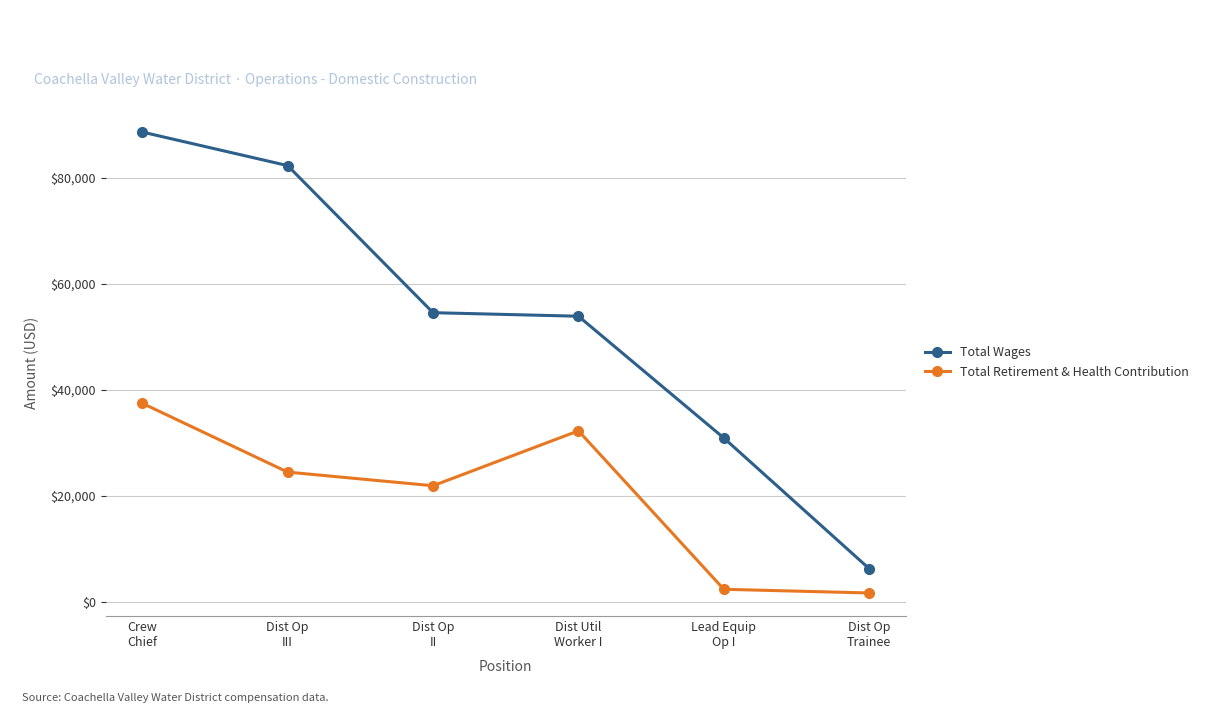

Which category has the highest value across all series?

Crew
Chief